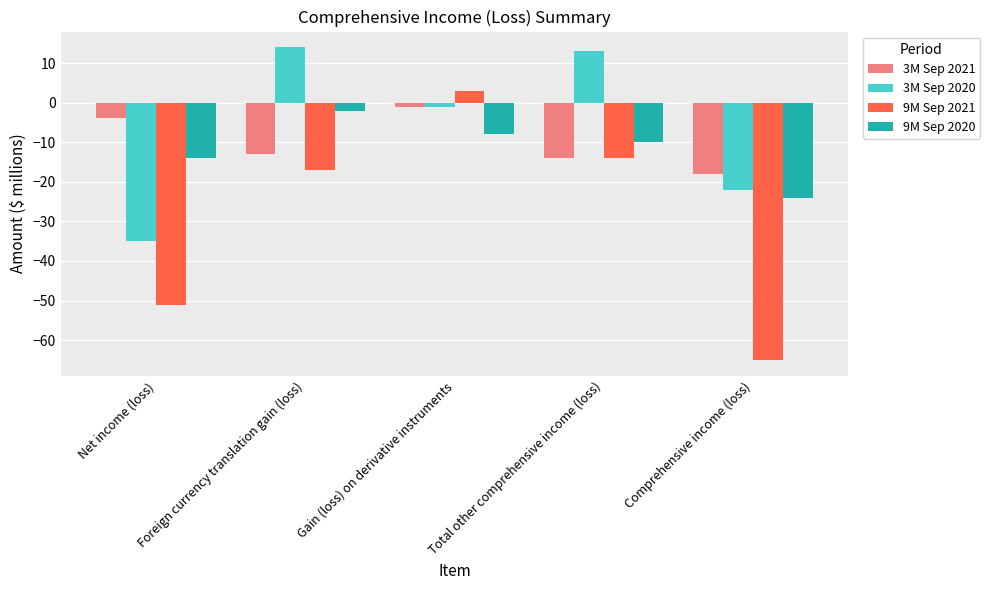

Which series has the widest spread of values?

9M Sep 2021